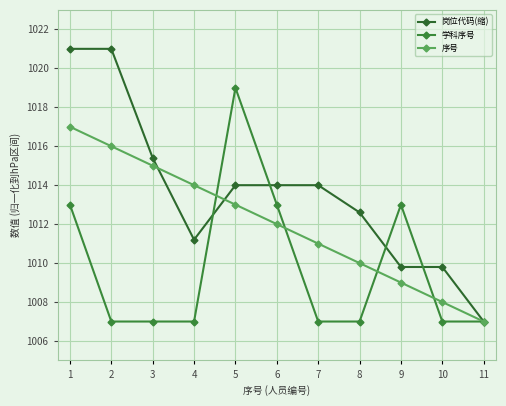

What is the difference between the maximum and second lowest values in the 岗位代码(缩) series?

11.2